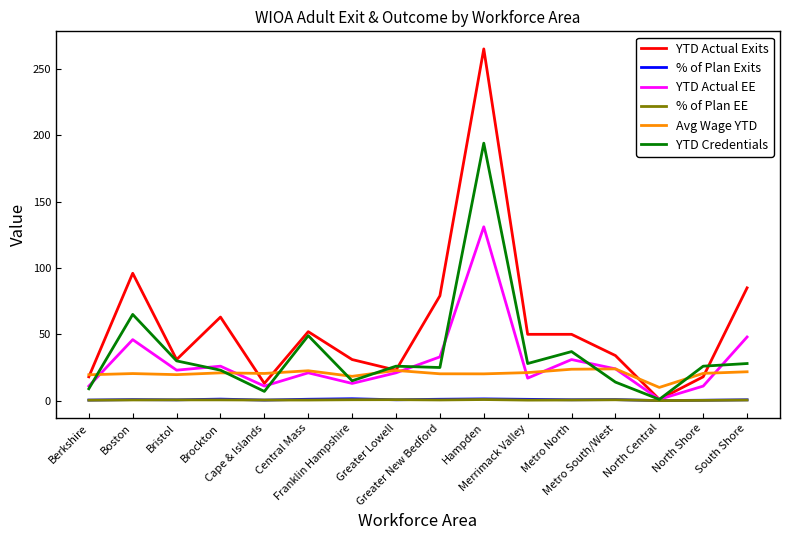

Which series has the widest spread of values?

YTD Actual Exits